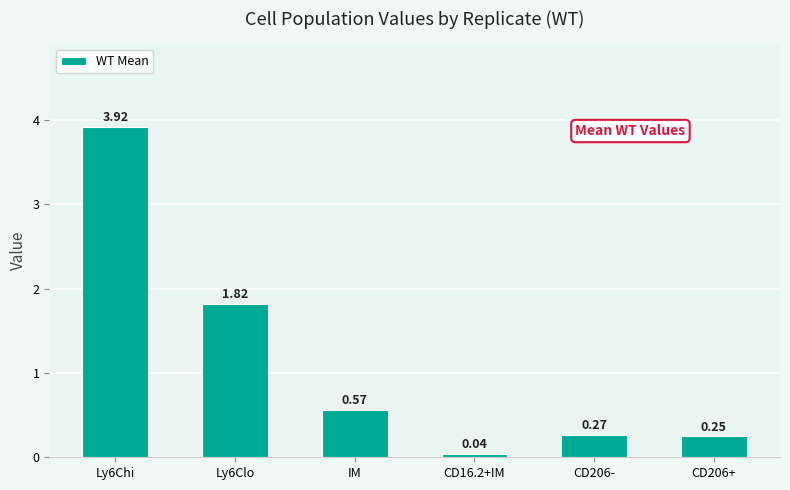

What is the label of the 2nd bar from the right?

CD206-